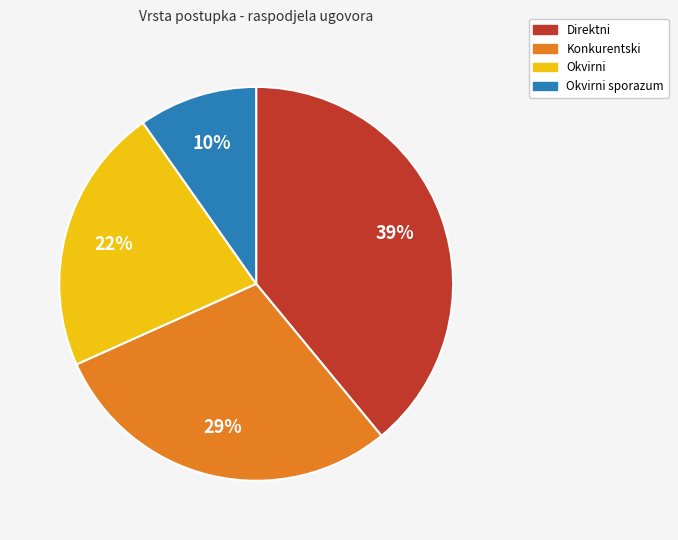

How many segments does this pie chart have?

4